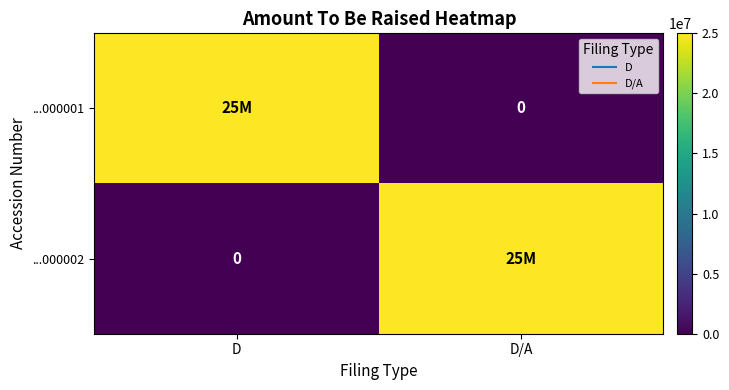

How many ...000002 values are between 0 and 25000000?

2